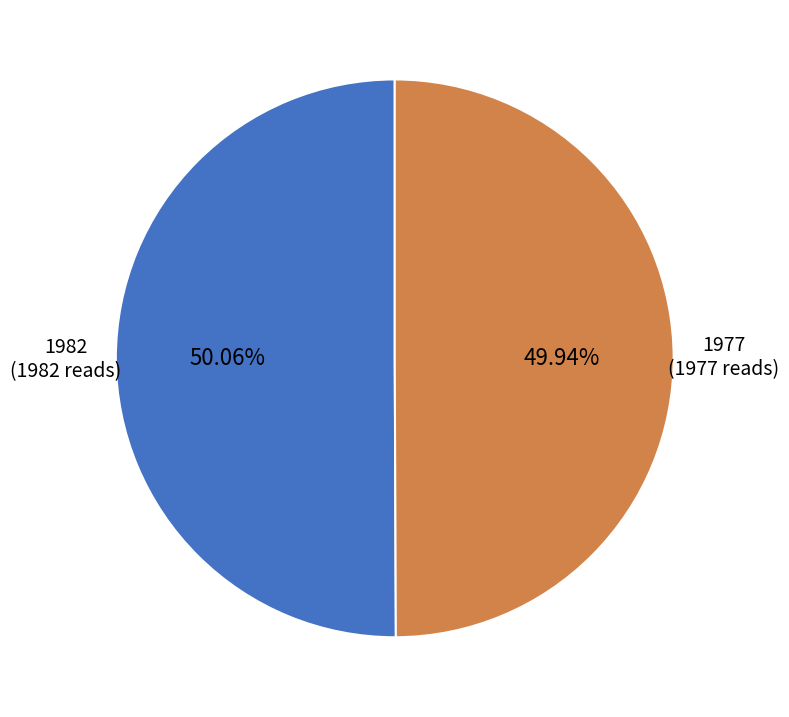

To the nearest percent, what is the average slice percentage?

50%